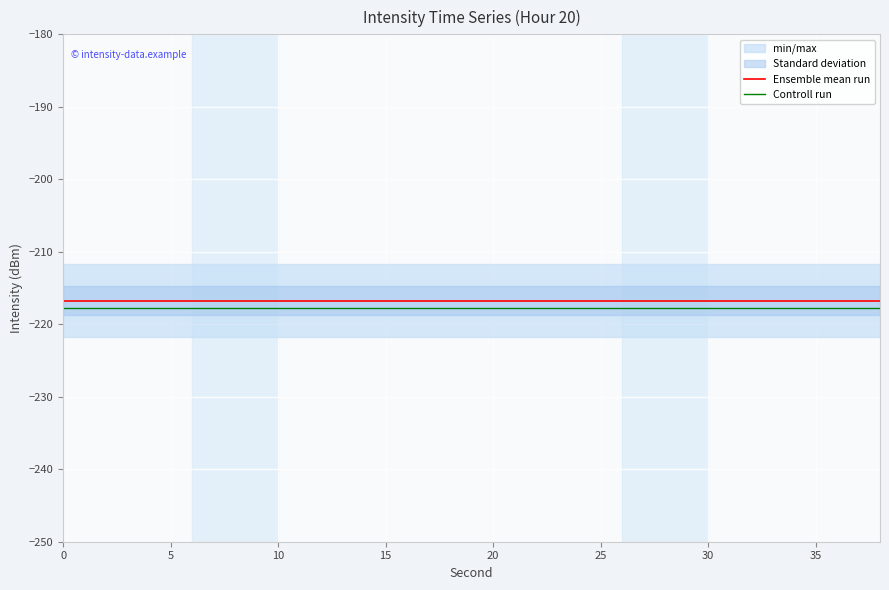

Which series has the largest total across all categories?

Ensemble mean run